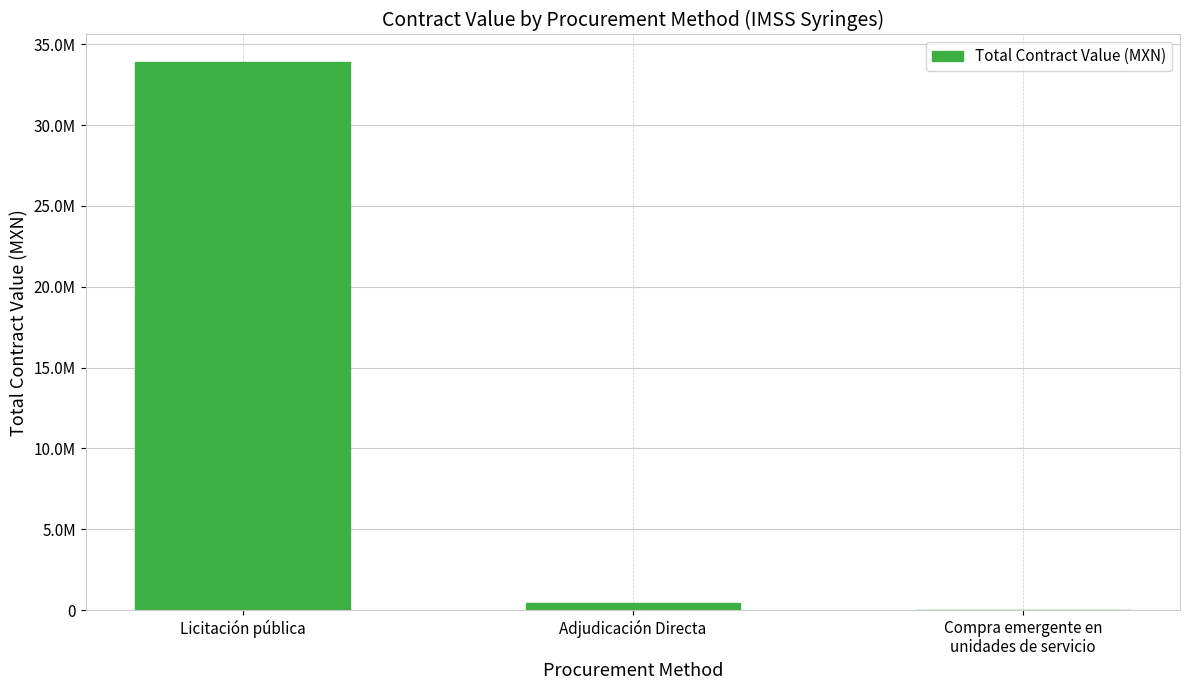

Are the bars horizontal?

No